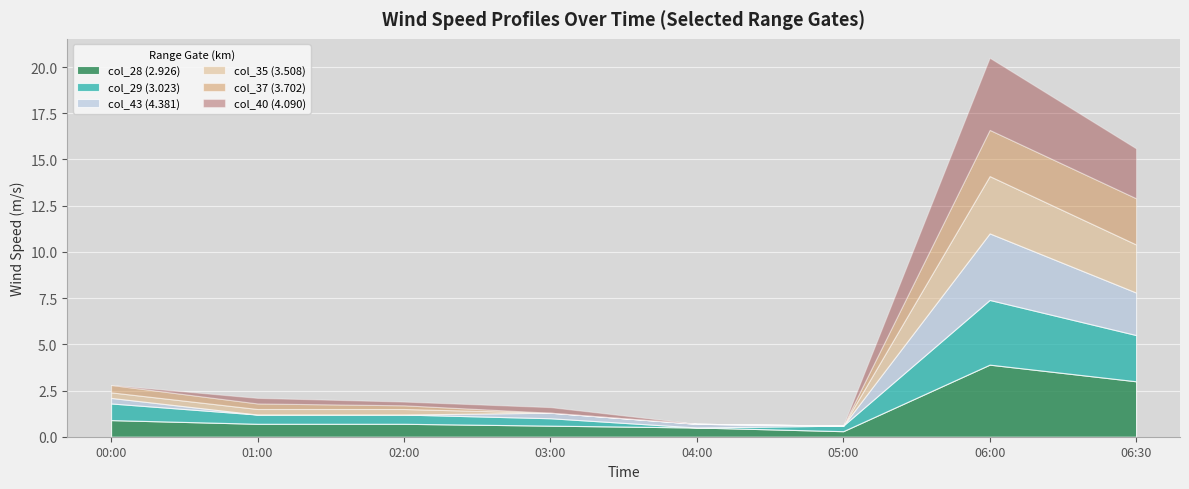

The col_29 (3.023) series shows 1.4 at 2008/07/30 04:00. True or false?

False